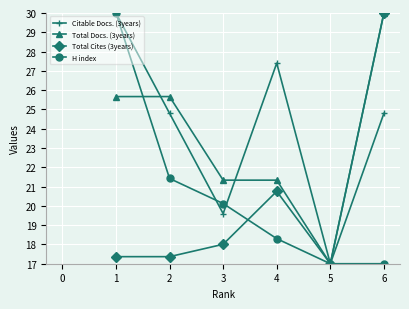

Reading right to left, extract all data points from this chart.

Citable Docs. (3years): 24.8	17.0	27.4	19.6	24.8	30.0
Total Docs. (3years): 30.0	17.0	21.3	21.3	25.7	25.7
Total Cites (3years): 30.0	17.0	20.8	18.0	17.4	17.4
H index: 17.0	17.0	18.3	20.1	21.4	30.0